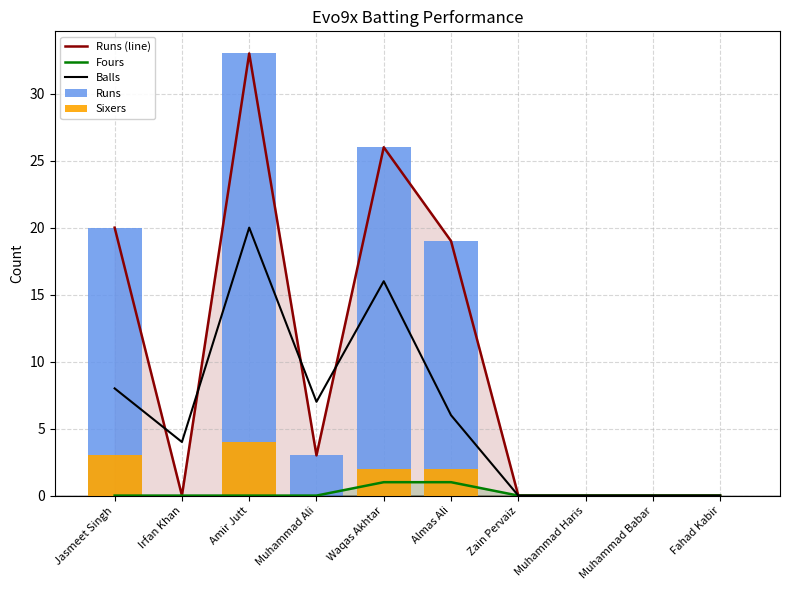

What is the greatest value displayed?

33